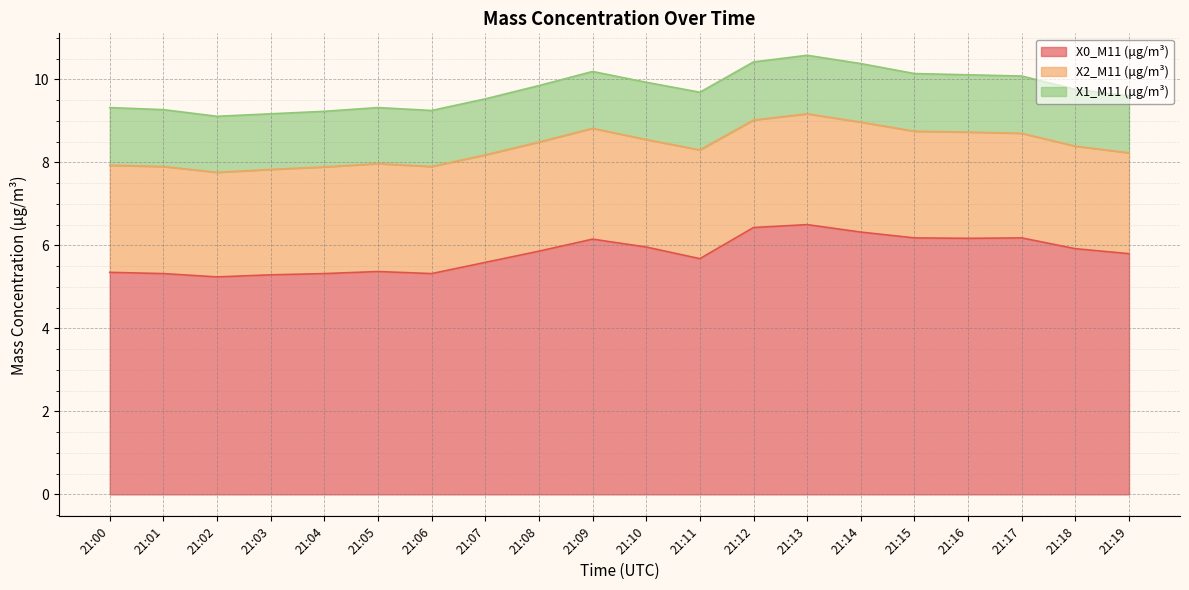

Which series has the largest total across all categories?

X0_M11 (μg/m³)